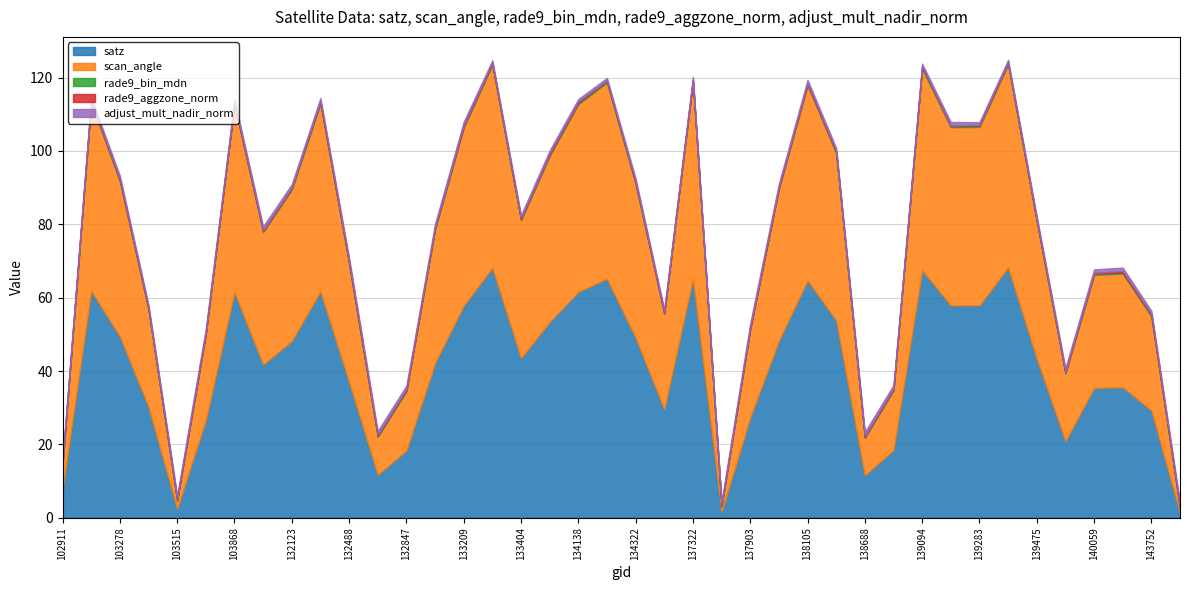

What is the value of the satz point at the 34th from the left?

68.2